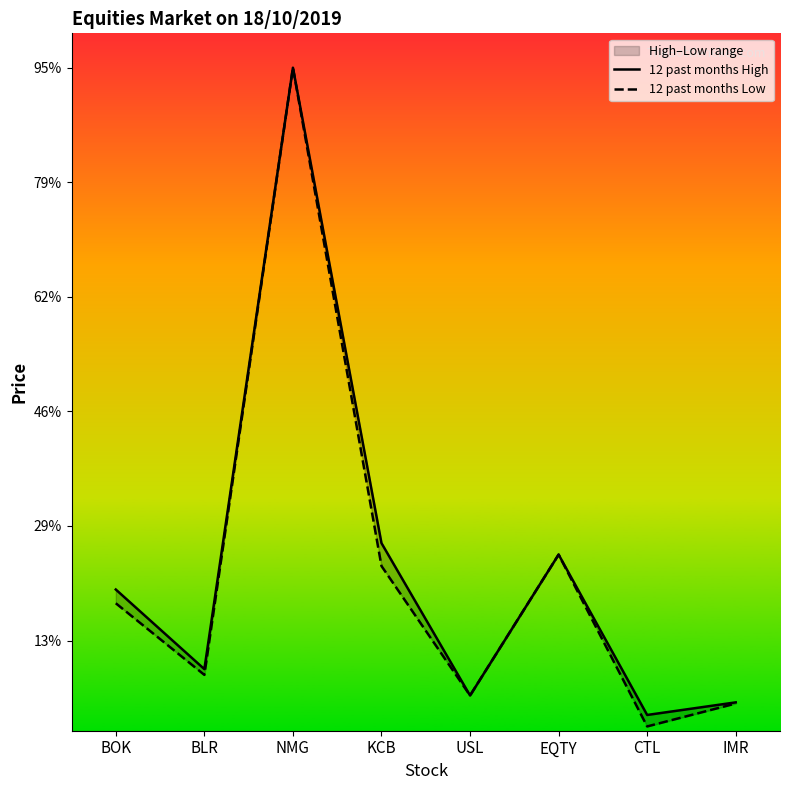

Reading right to left, list all the values displayed in this chart.

12 past months High: 92	70	350	104	370	1200	150	289
12 past months Low: 90	50	350	104	330	1200	140	265